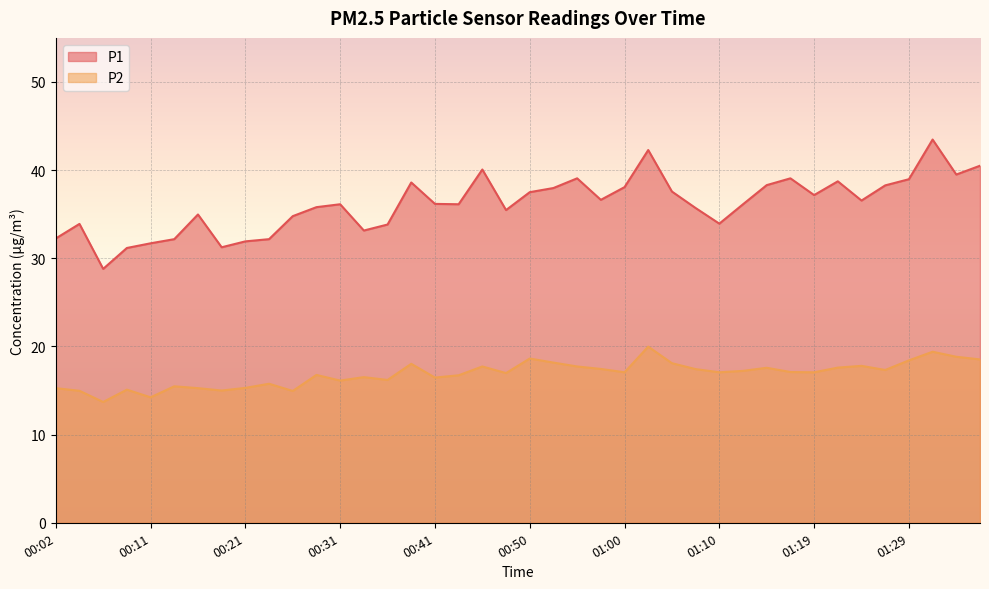

What is the maximum value for P2?

20.0